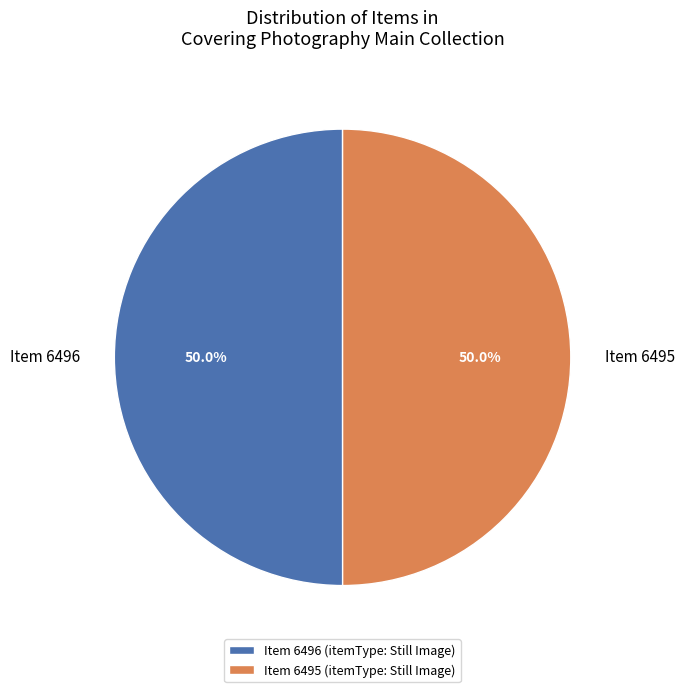

How much of the chart is everything except Item 6495?

50.0%